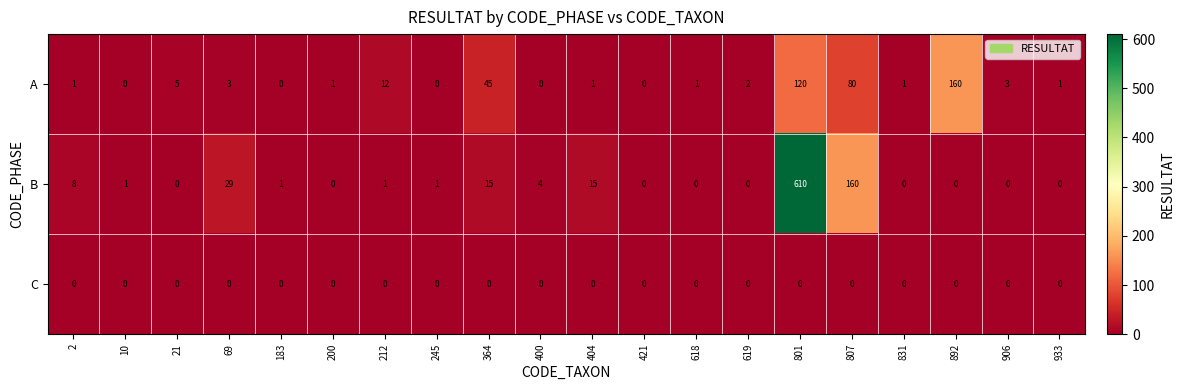

True or false: B has a value of -268 at 619.

False